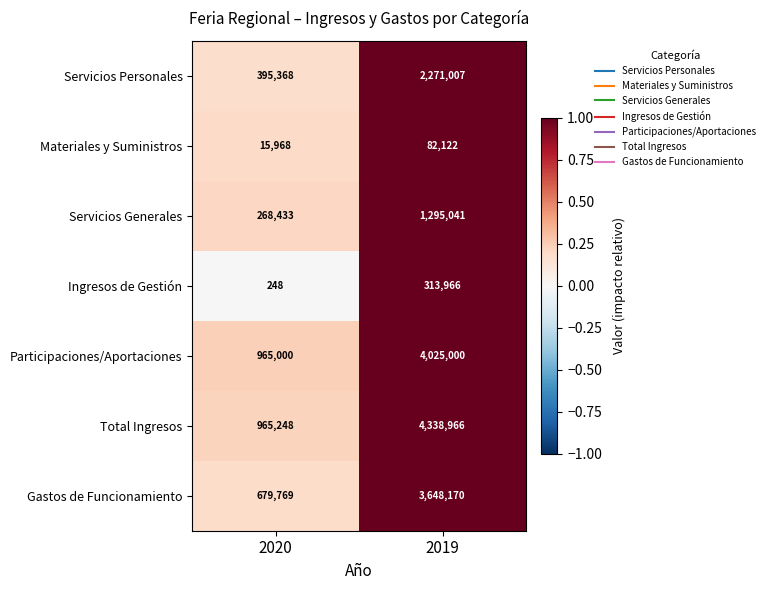

What is the approximate value of Materiales y Suministros at 2019?

82122